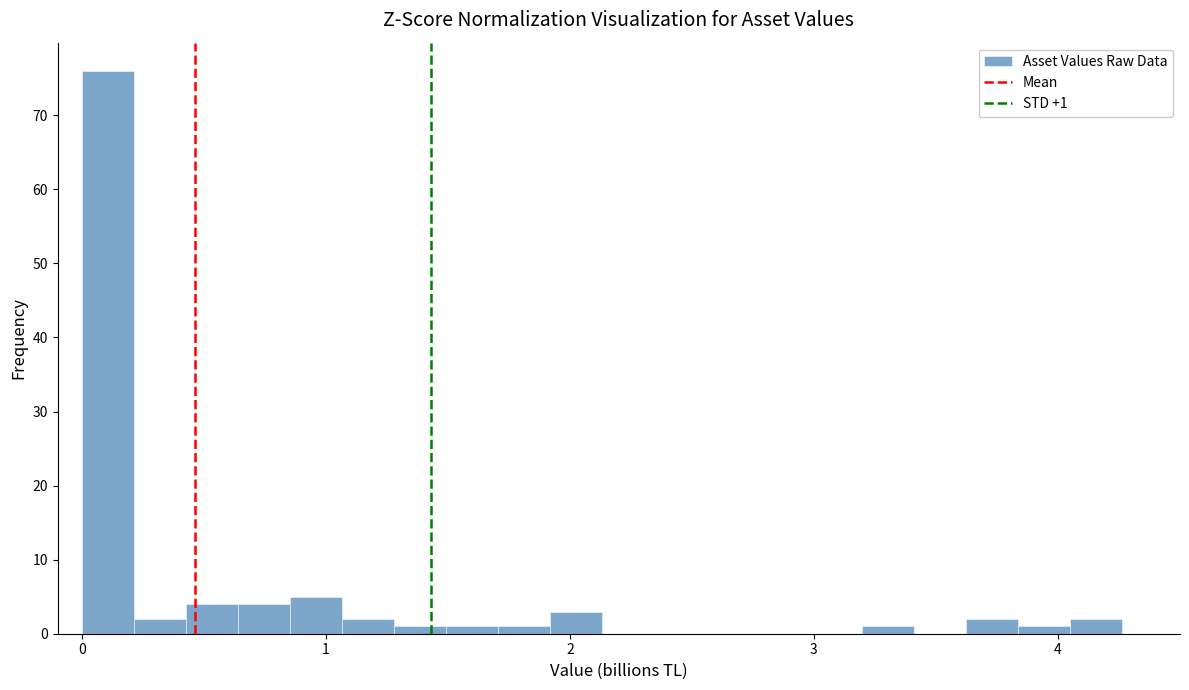

Read against the x-axis, roughly where is the centre of the tallest bar?

0.1